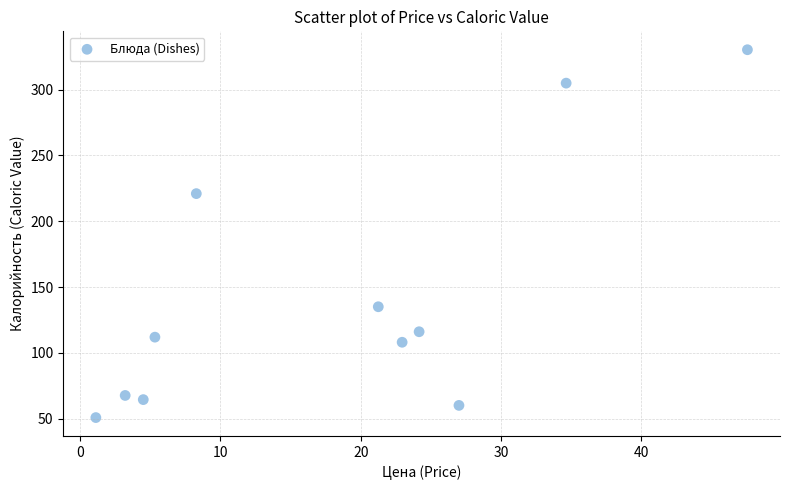

What is the range of X values (max minus min)?

46.4